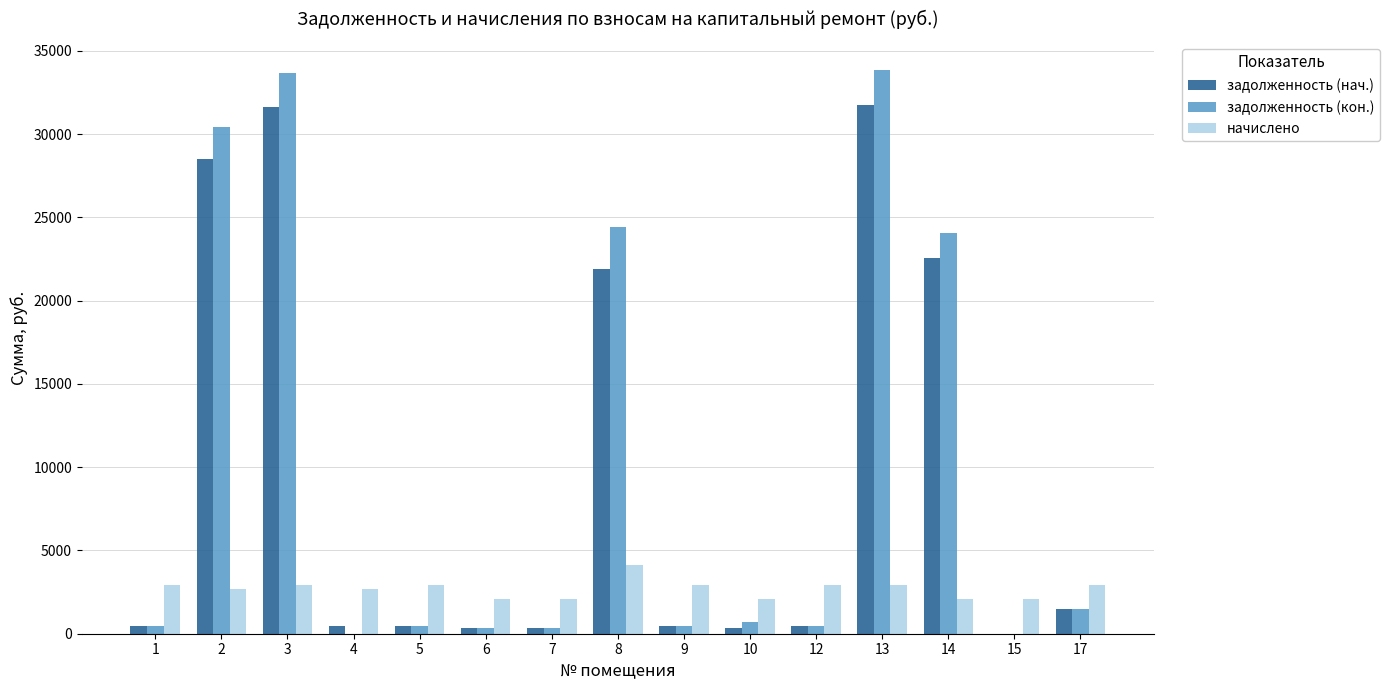

Is the value of задолженность (кон.) at 6 greater than the value of начислено at 17?

No